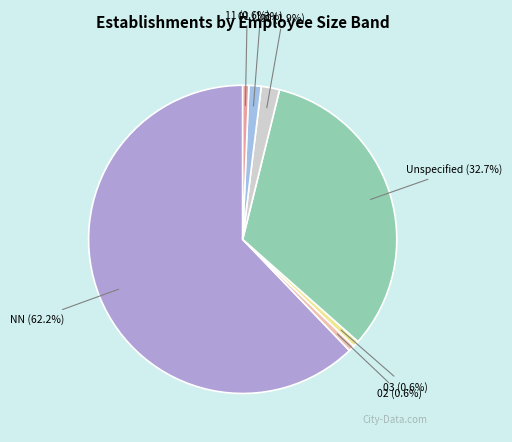

How many slices are in this pie chart?

7